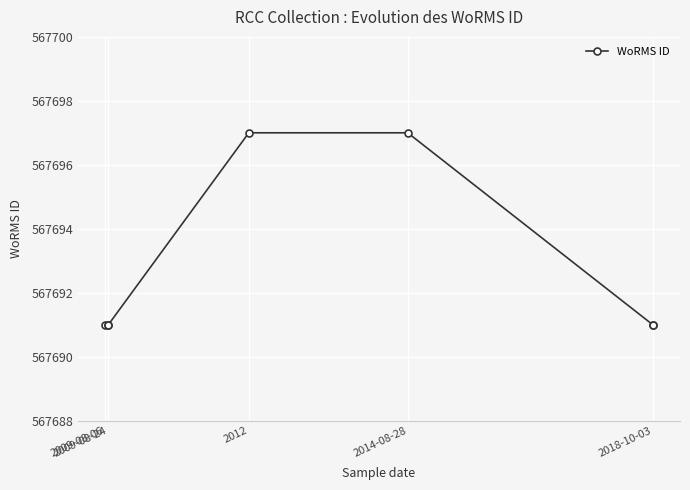

What is the ratio of the value at 2009-08-24 to the value at 2018-10-03?

1.0